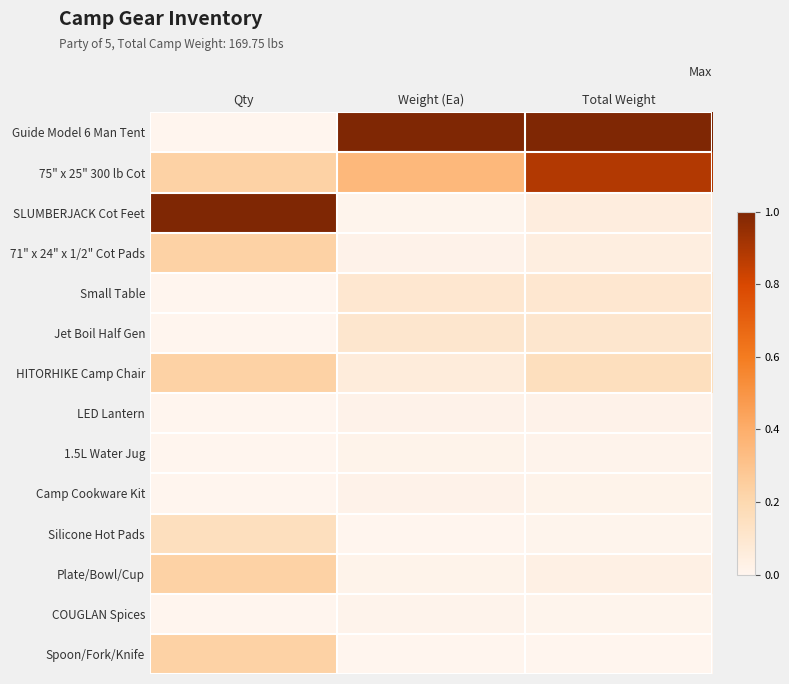

What is the spread (max minus min) of values at Weight (Ea)?

1.0